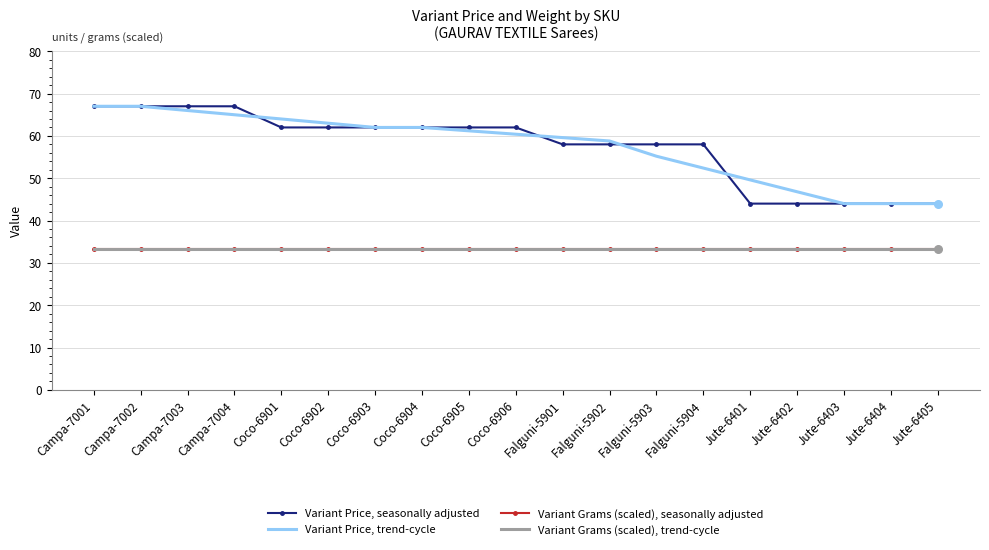

At how many categories does at least one series exceed 34?

19